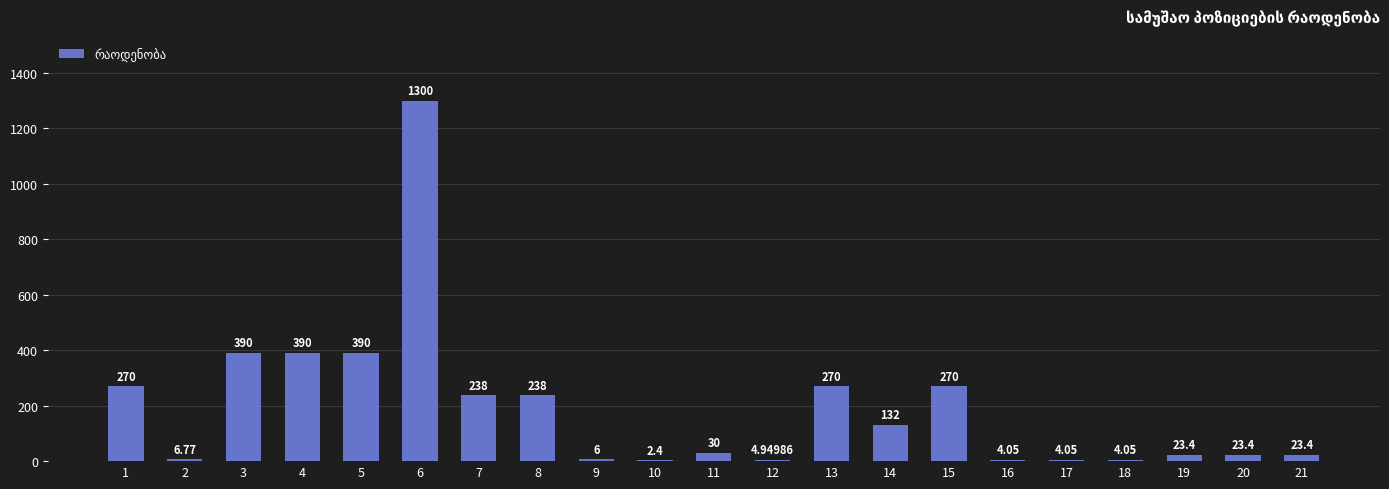

Between 4 and 19, which is larger?

4